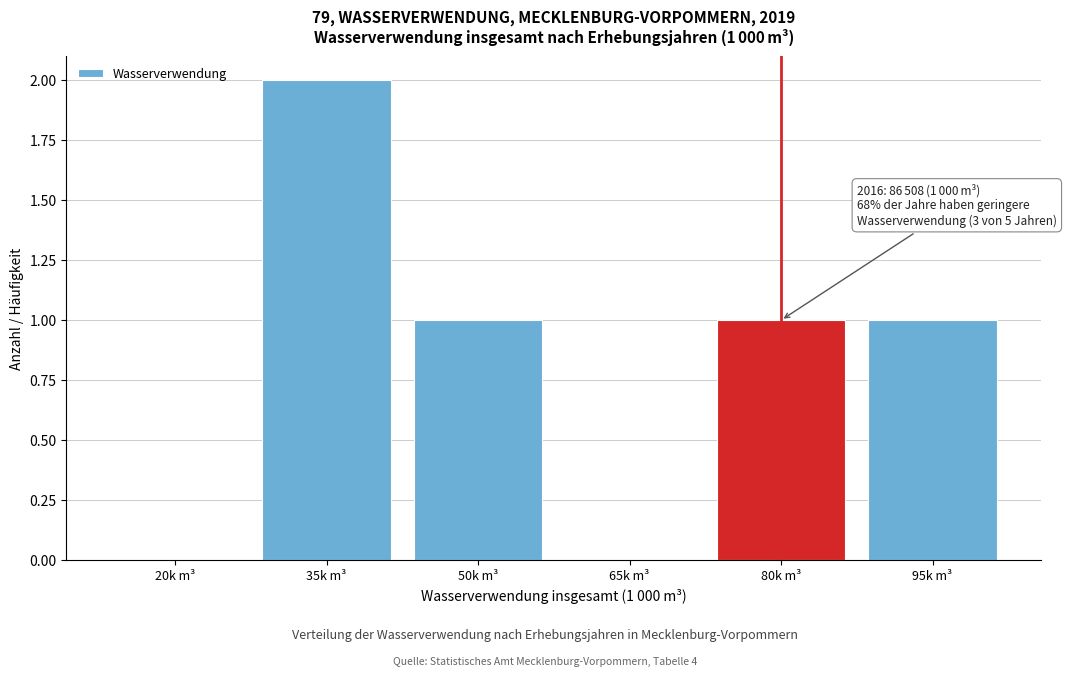

Reading right to left, transcribe all the data shown in this chart.

95k m³=1	80k m³=1	65k m³=0	50k m³=1	35k m³=2	20k m³=0